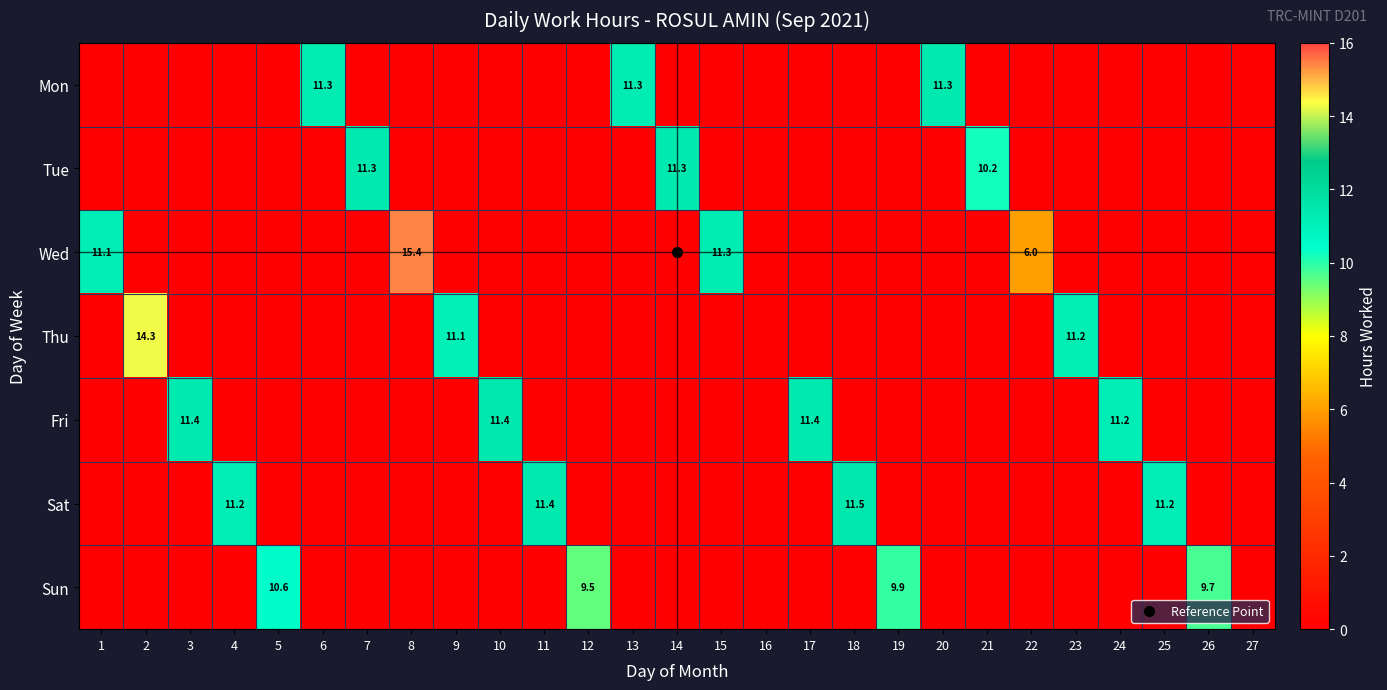

Which series has the largest total across all categories?

Fri